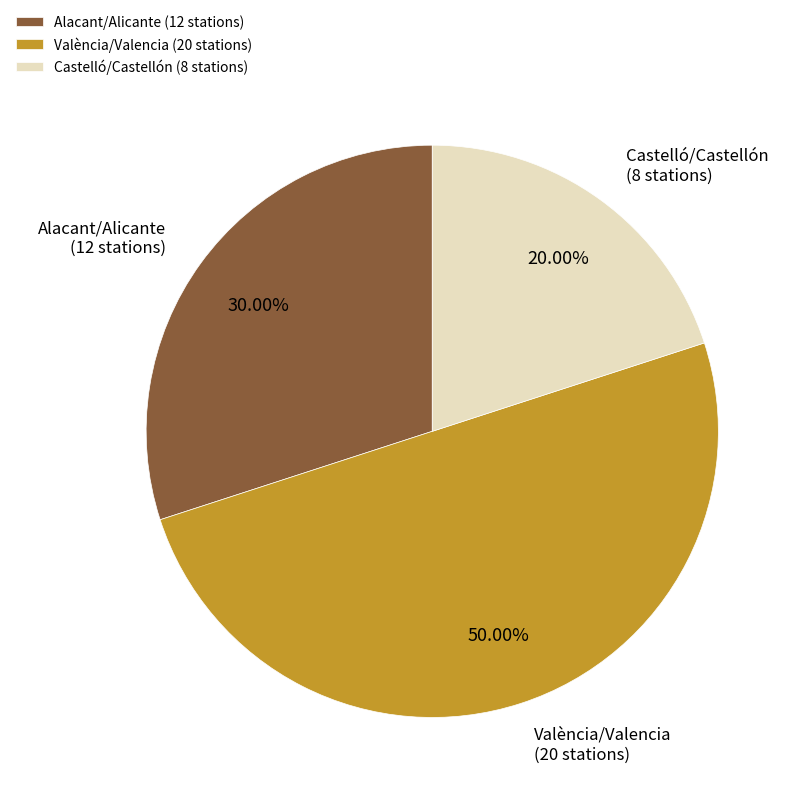

How many slices are in this pie chart?

3